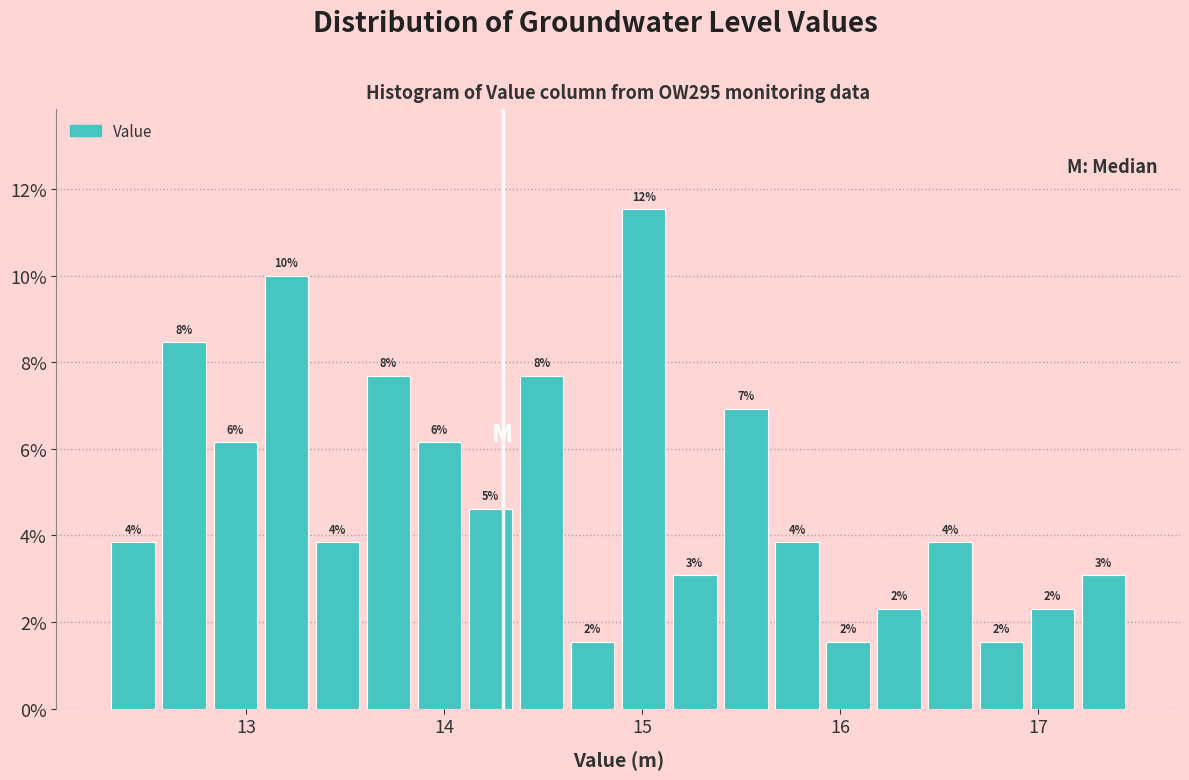

Around what value on the x-axis is the tallest bar? Give the approximate position of its centre, as read against the axis.

15.0